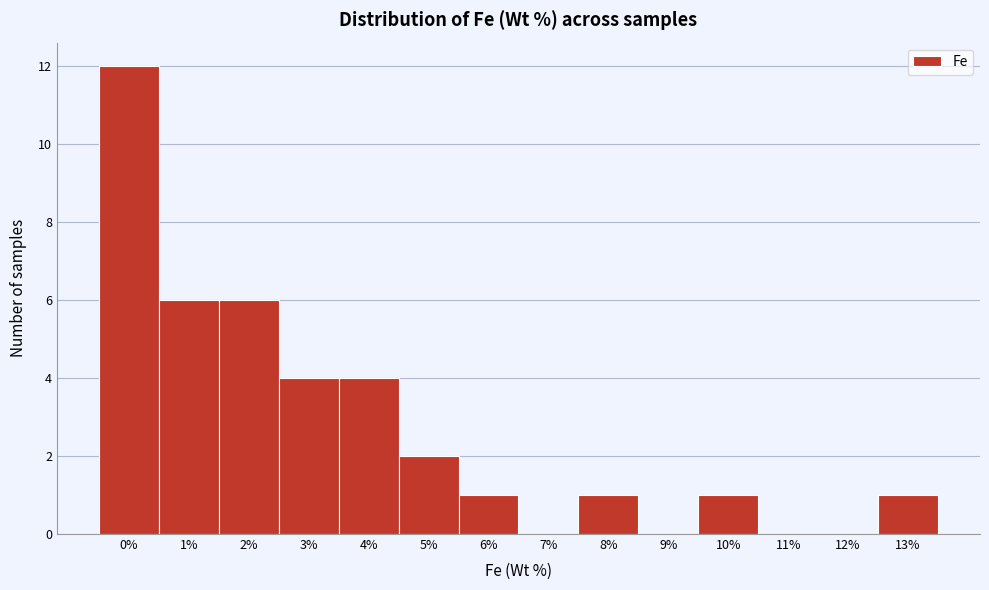

Reading left to right, extract all data points from this chart.

0%=12	1%=6	2%=6	3%=4	4%=4	5%=2	6%=1	7%=0	8%=1	9%=0	10%=1	11%=0	12%=0	13%=1